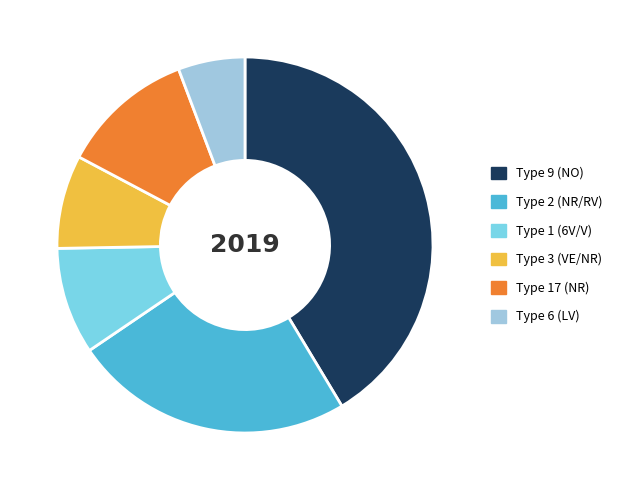

Does Type 6 (LV) account for over 50% of the chart?

No